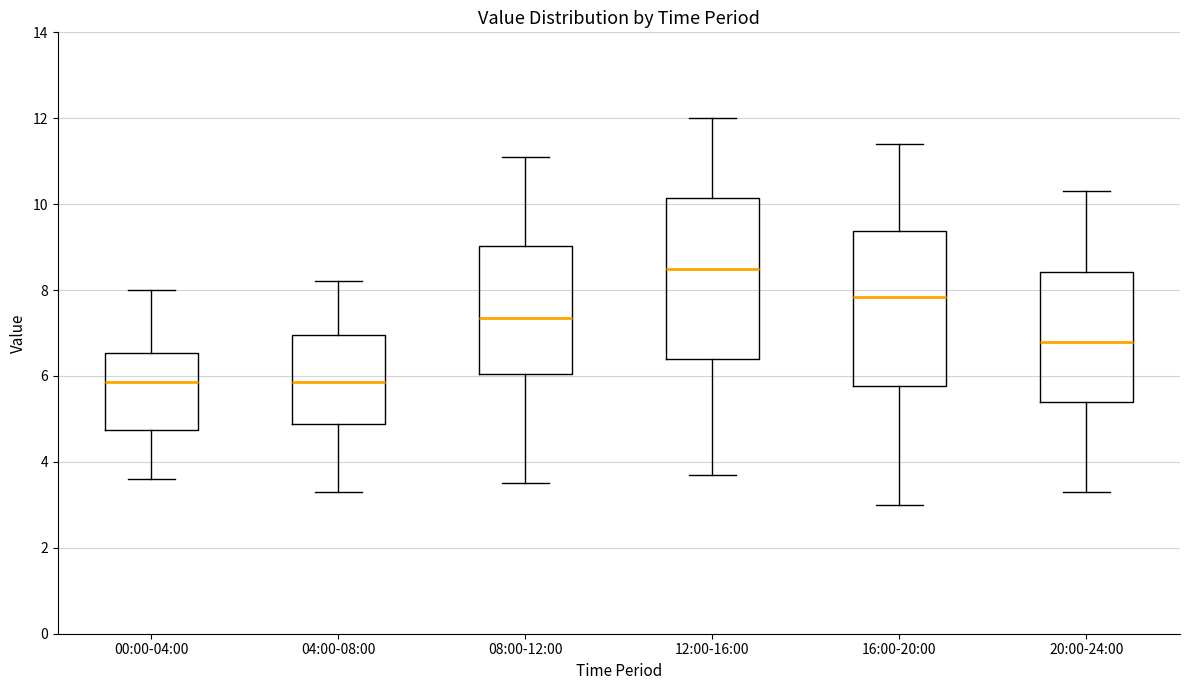

Reading left to right, read every box against the y-axis: the position of its median line, the range the box covers, and the ends of its whiskers. The values are not printed on the chart, so give them approximately, as read against the axis.

00:00-04:00: median 5.8, box 4.8 to 6.6, whiskers 3.6 to 8.0
04:00-08:00: median 5.8, box 4.8 to 7.0, whiskers 3.4 to 8.2
08:00-12:00: median 7.4, box 6.0 to 9.0, whiskers 3.6 to 11.2
12:00-16:00: median 8.6, box 6.4 to 10.2, whiskers 3.8 to 12.0
16:00-20:00: median 7.8, box 5.8 to 9.4, whiskers 3.0 to 11.4
20:00-24:00: median 6.8, box 5.4 to 8.4, whiskers 3.4 to 10.4